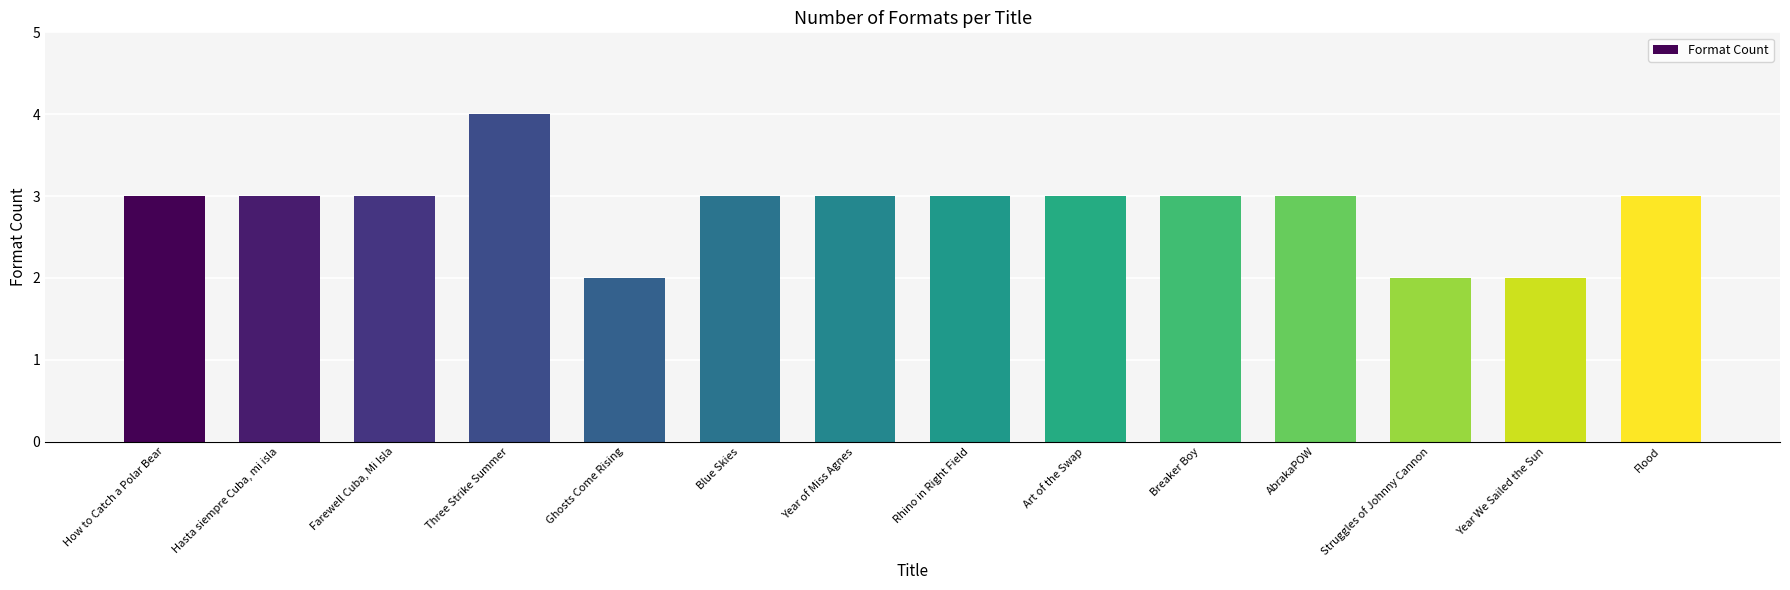

Are the bars horizontal?

No